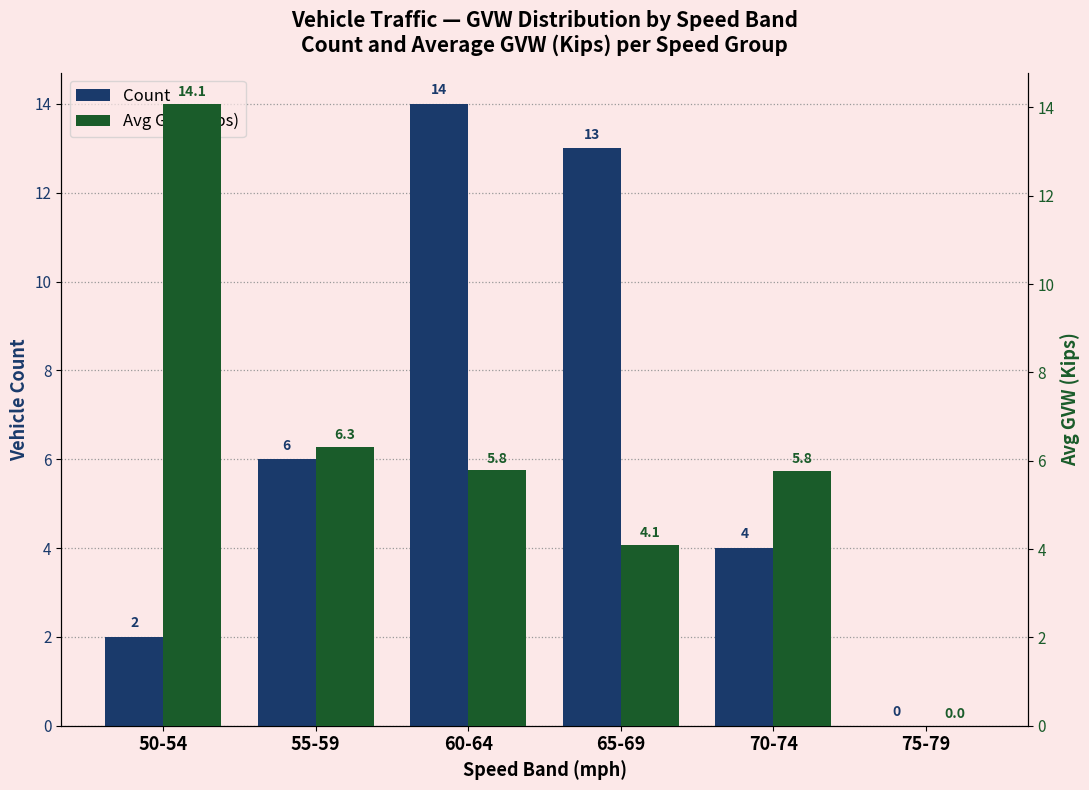

The value of Count at 60-64 is 14.0. True or false?

True